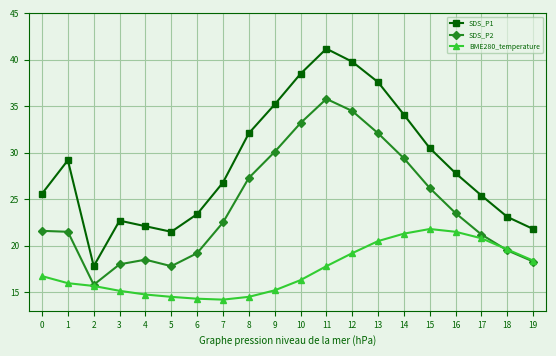

What is the value of the BME280_temperature point at the 17th from the left?

21.5